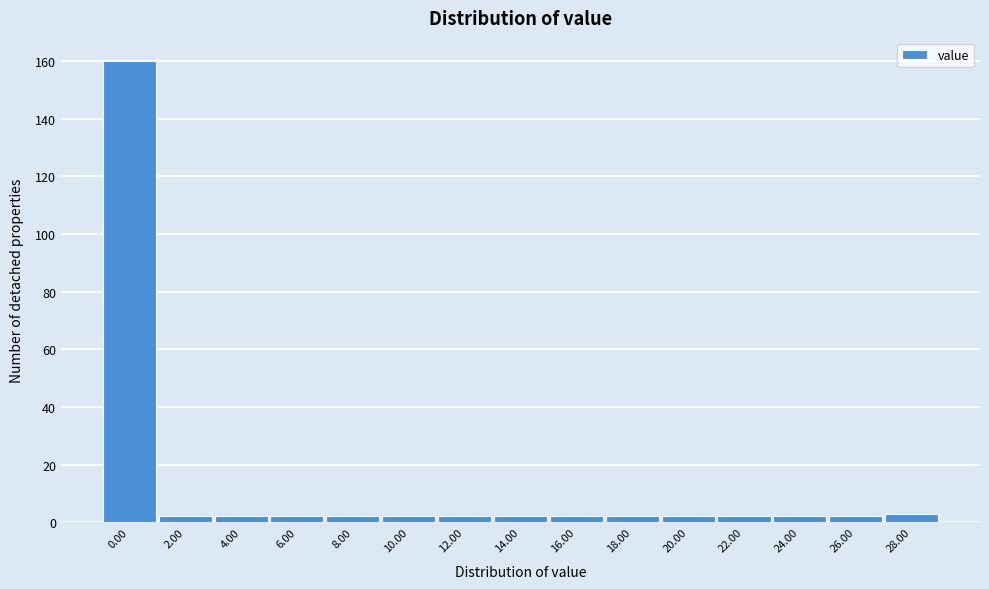

Reading left to right, what are all the values shown in this chart?

160	2	2	2	2	2	2	2	2	2	2	2	2	2	3